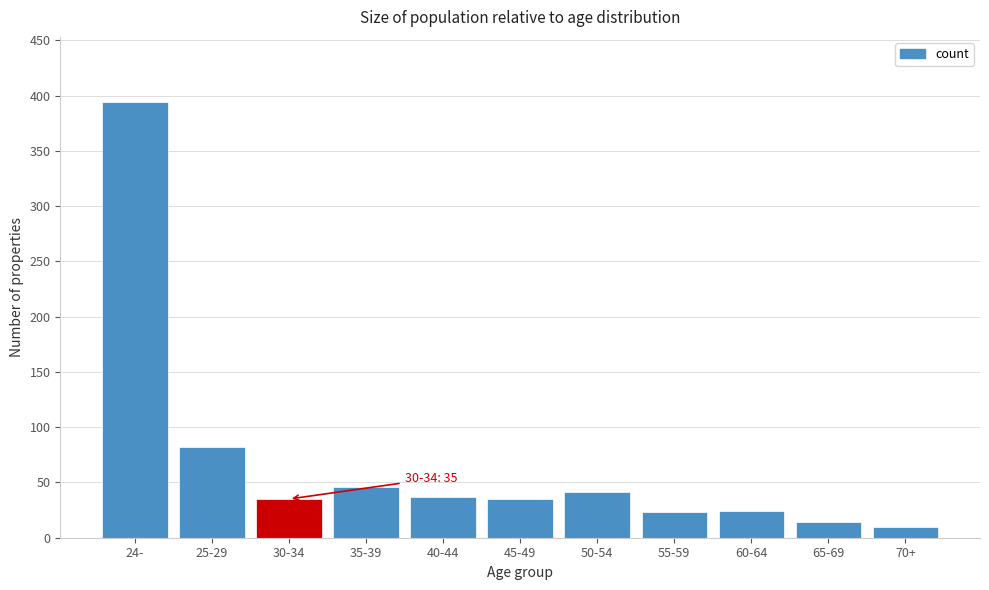

True or false: the data shows 142 at 25-29.

False